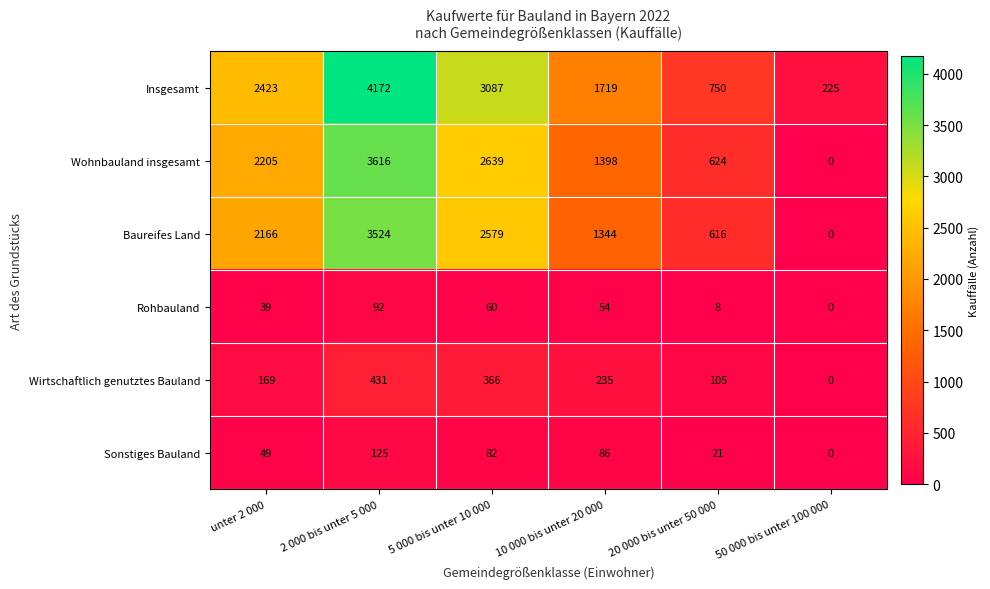

What is the total value across all series at 2 000 bis unter 5 000?

11960